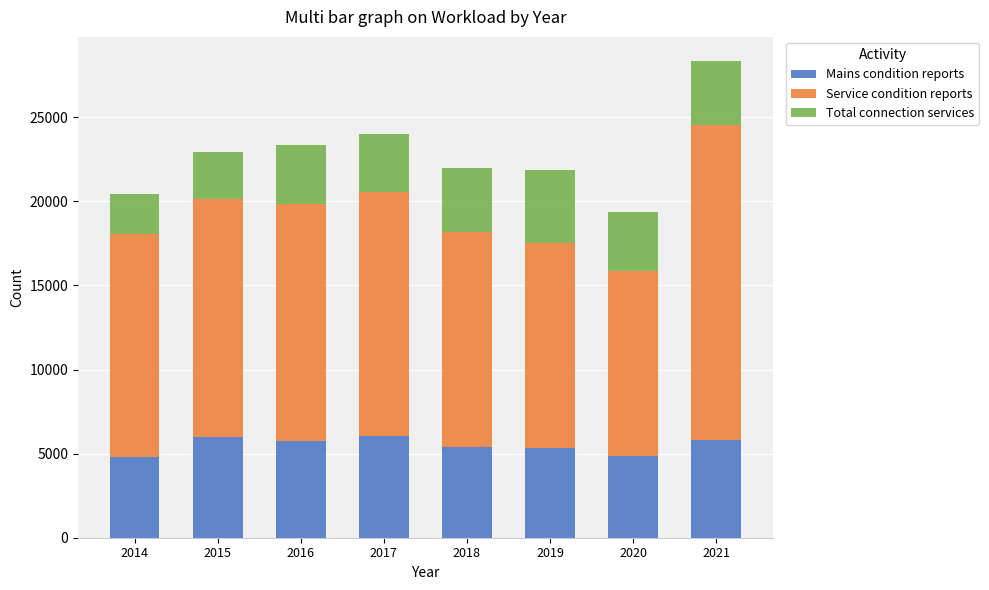

Does the chart contain stacked bars?

Yes